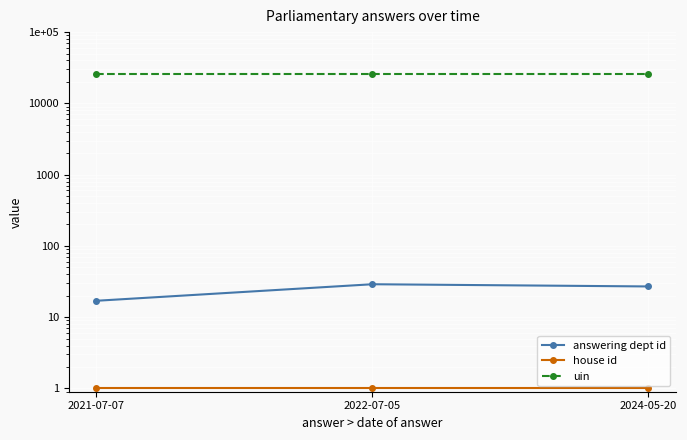

What is the average value of the house id series?

1